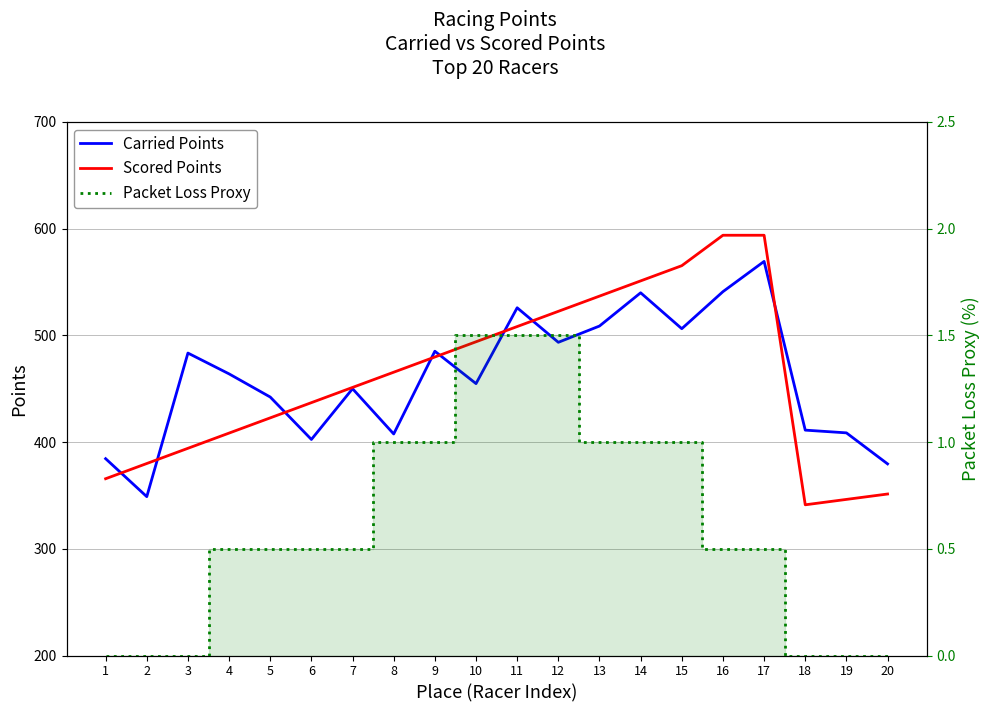

Is the value of Packet Loss Proxy at 16 greater than the value of Scored Points at 7?

No